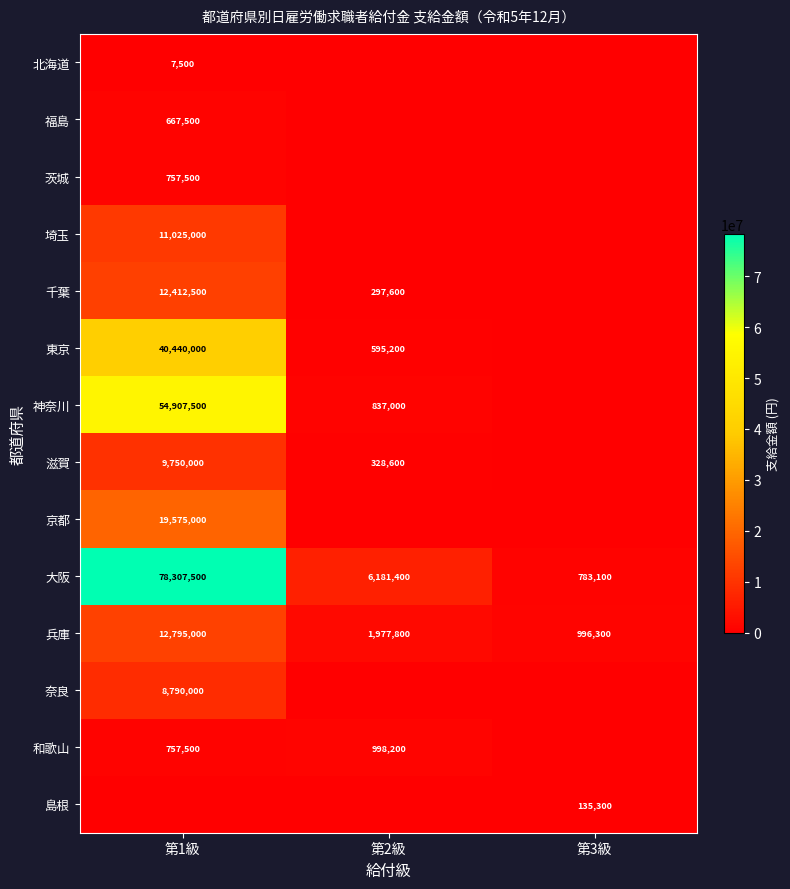

What is the difference between the maximum and second lowest values in the 大阪 series?

72126100